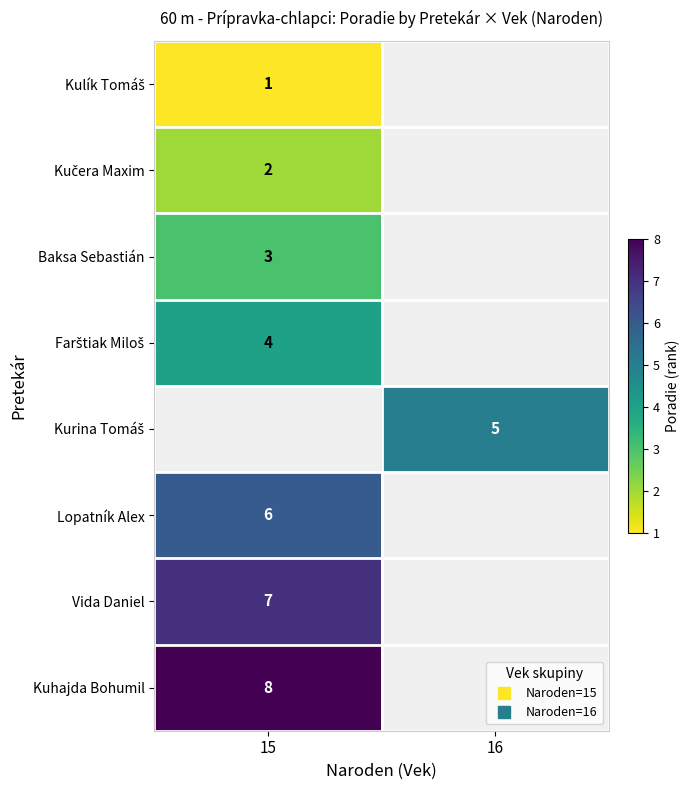

At how many categories does at least one series exceed 5?

1